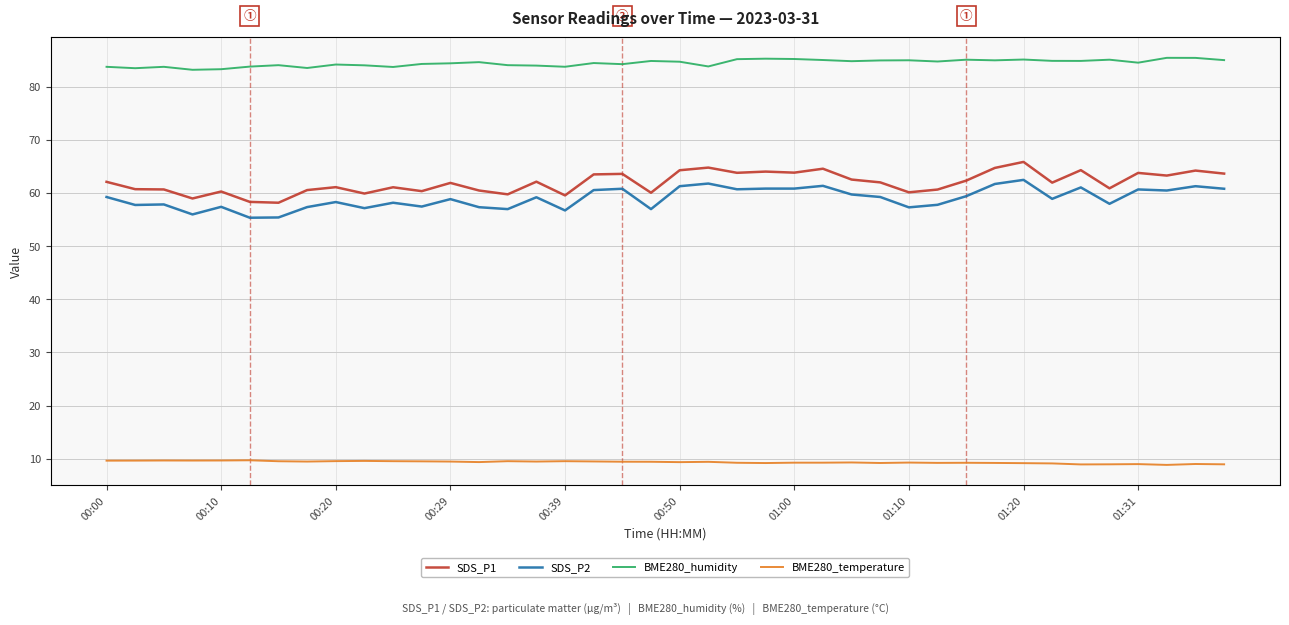

Rank the series by their maximum value, from lowest to highest.

BME280_temperature, SDS_P2, SDS_P1, BME280_humidity